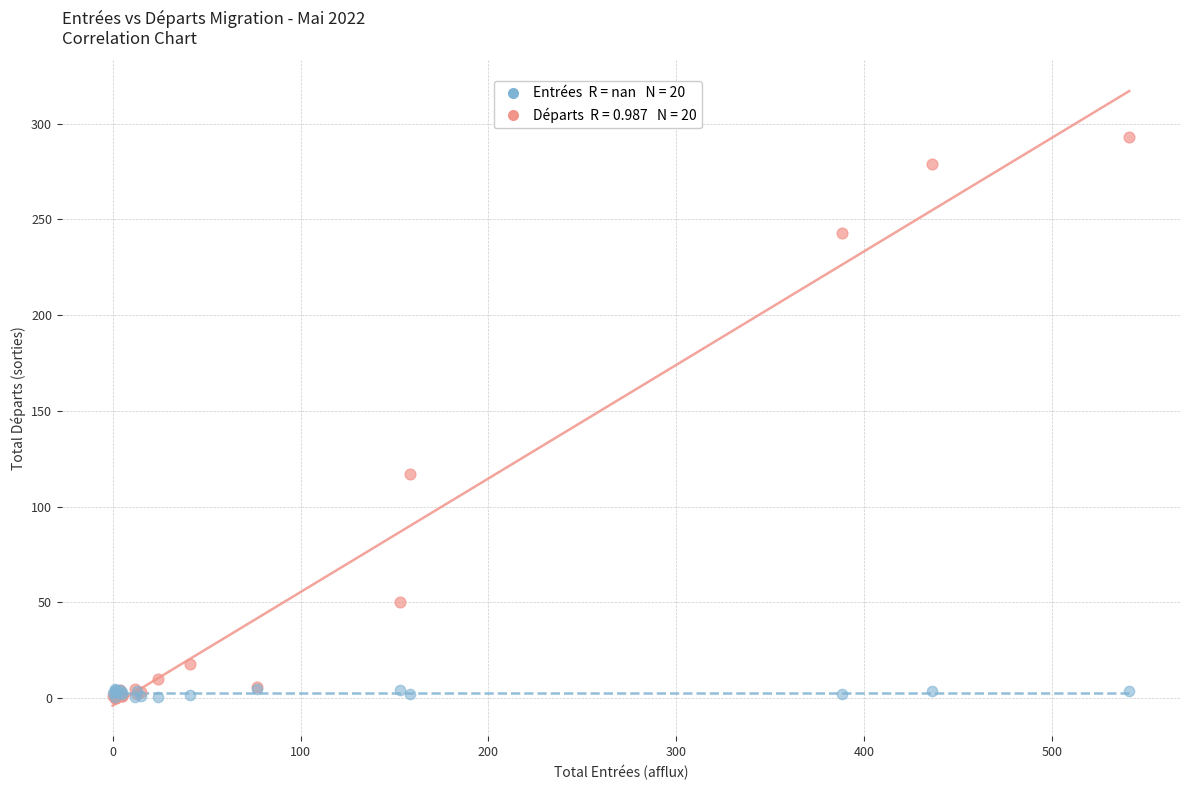

Across all series, what Y value is closest to 146?

117.0